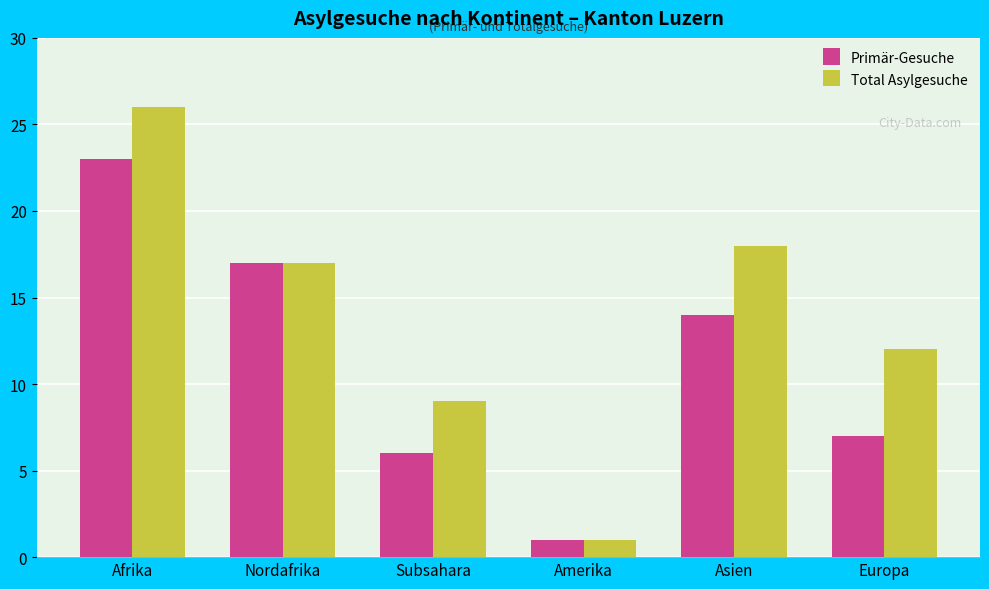

How many data points does each series have?

6